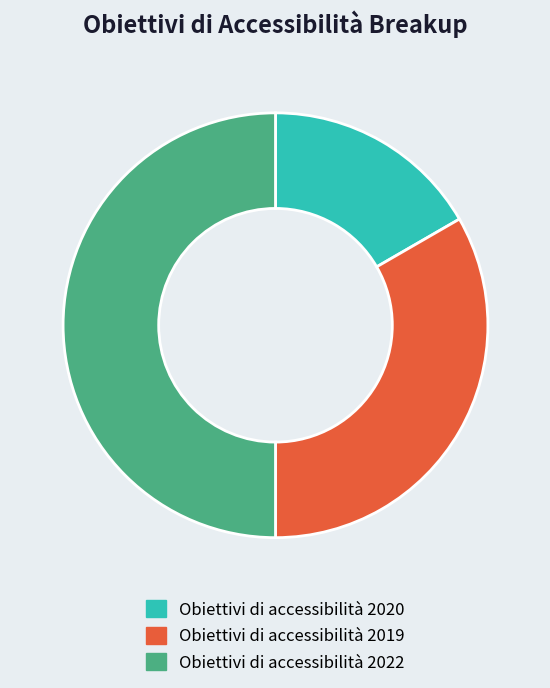

Combined, do Obiettivi di accessibilità 2019 and Obiettivi di accessibilità 2022 account for over 50%?

Yes